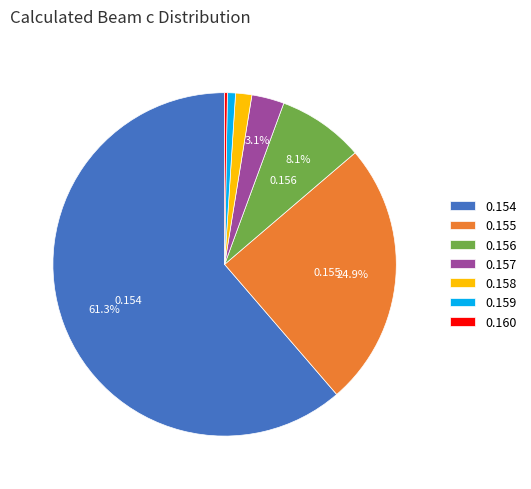

Is the sum of 0.157 and 0.158 greater than half?

No